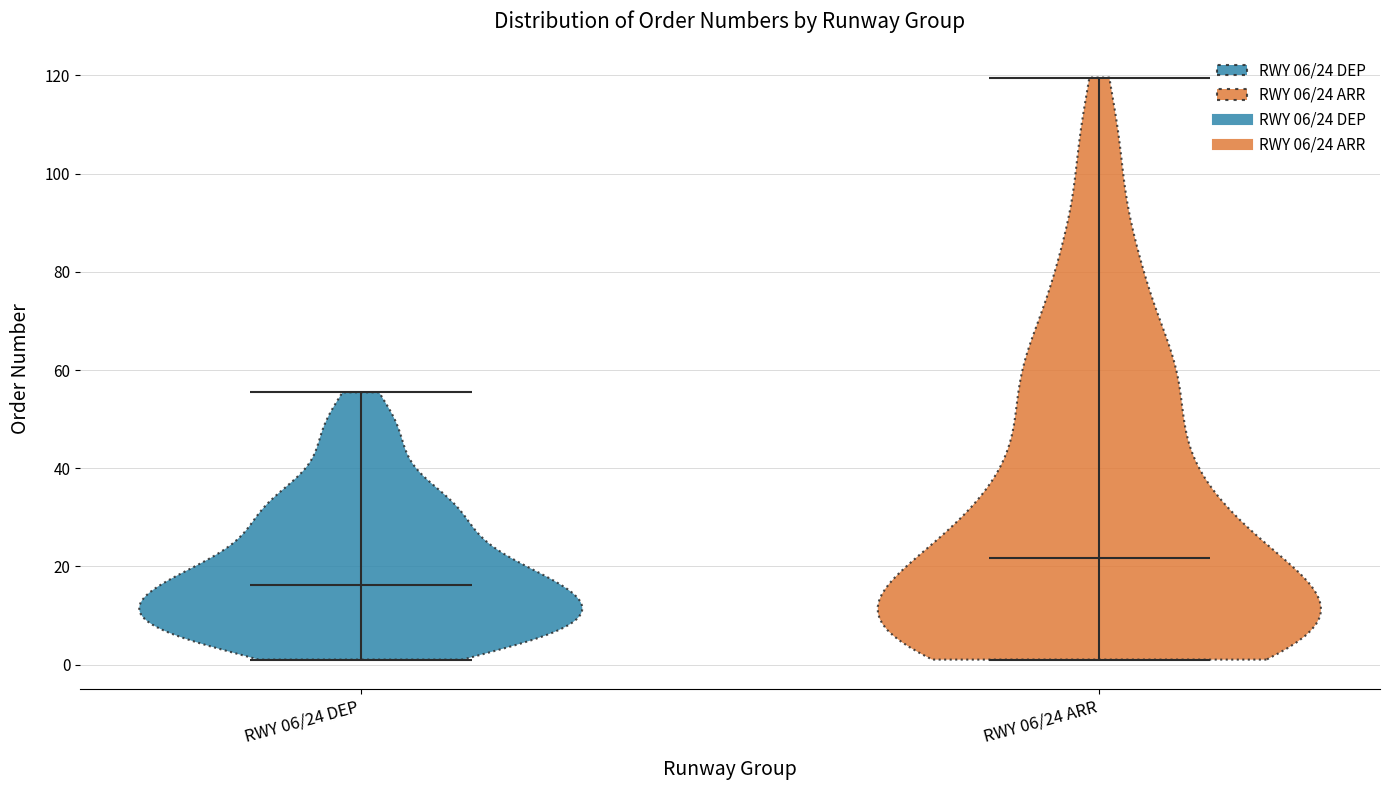

Reading left to right, read every violin against the y-axis: where its median line is, and the lowest and highest points it reaches. The values are not printed on the chart, so give them approximately, as read against the axis.

RWY 06/24 DEP: median line 16, lowest point 2, highest point 56
RWY 06/24 ARR: median line 22, lowest point 2, highest point 120